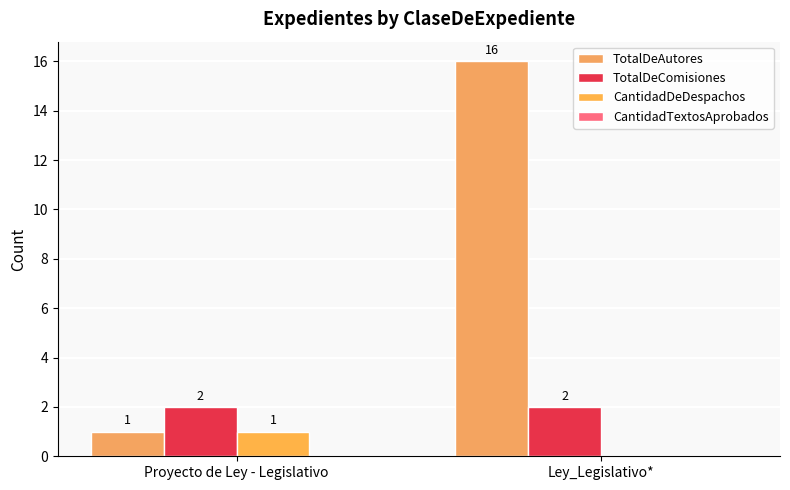

What is the spread (max minus min) of values at Ley_Legislativo*?

16